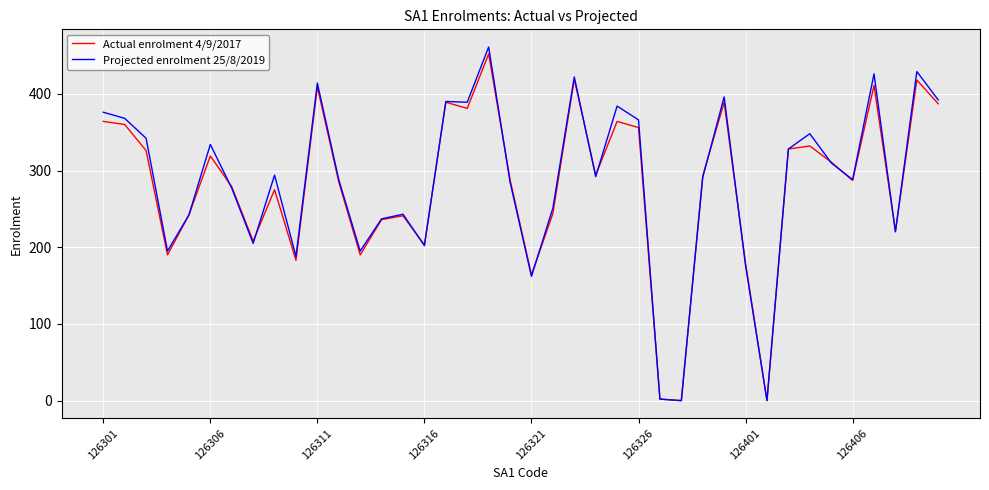

What is the maximum value shown in the chart?

461